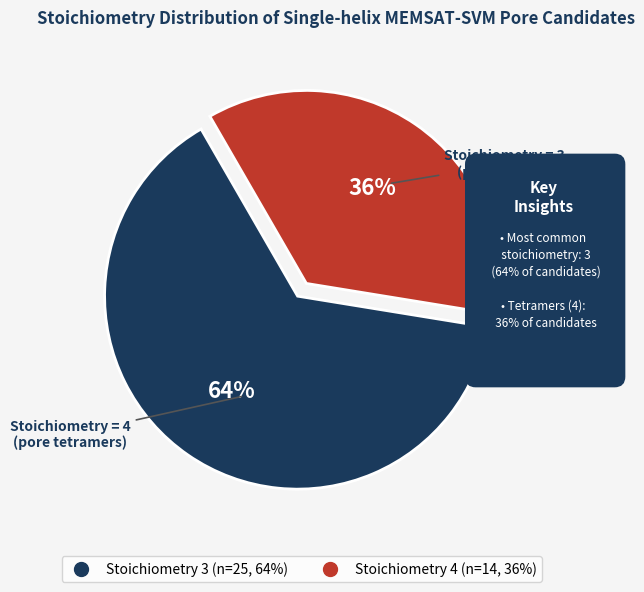

Combined, what portion of the pie is 3 and 4?

100.0%